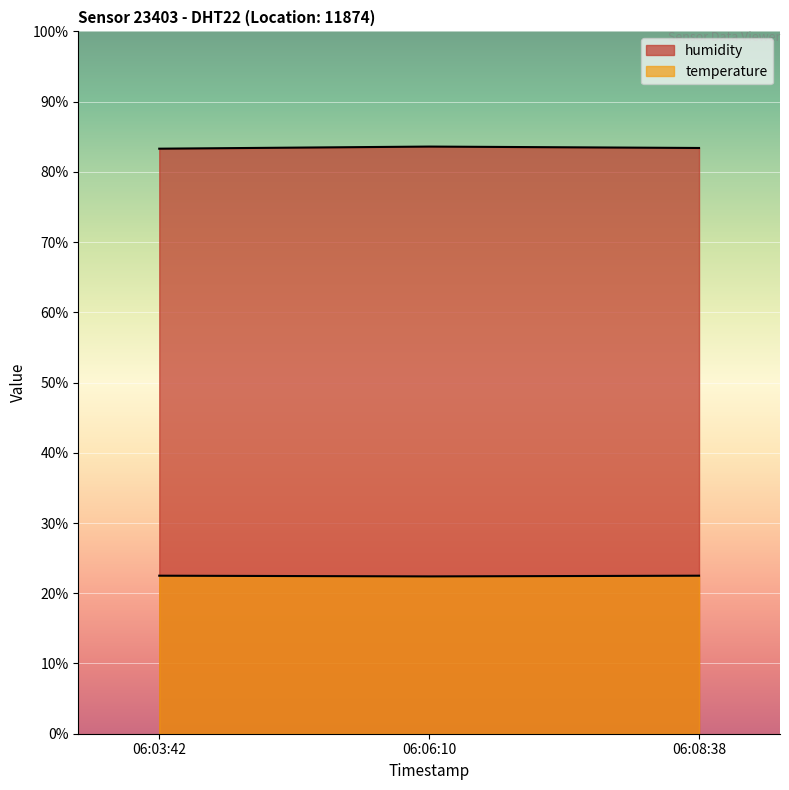

Where is humidity nearest to the value 83?

06:03:42